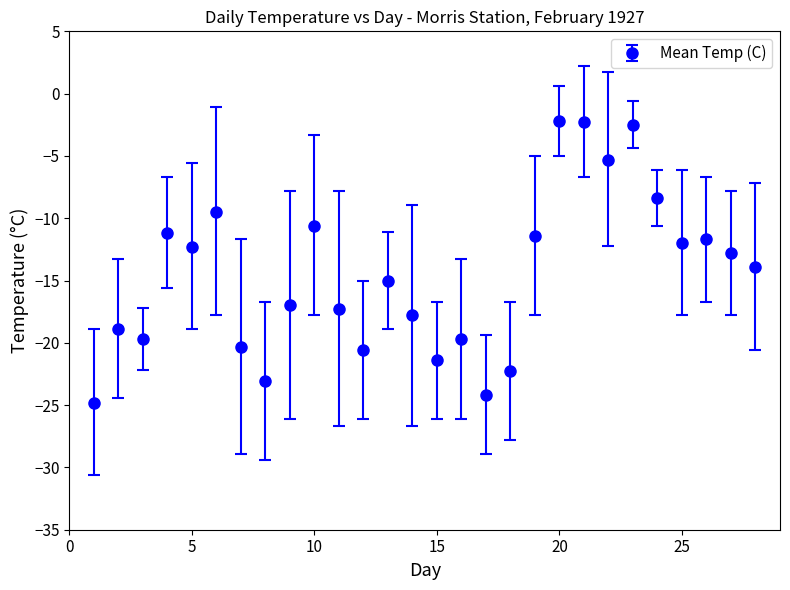

What is the greatest value displayed?

-2.2